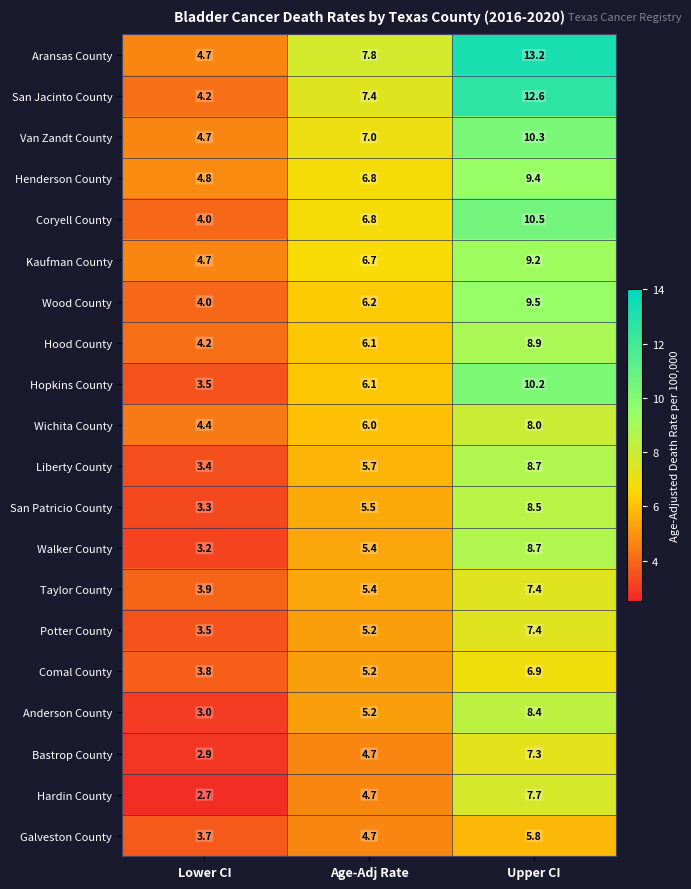

What is the total value across all series at Age-Adj Rate?

118.6